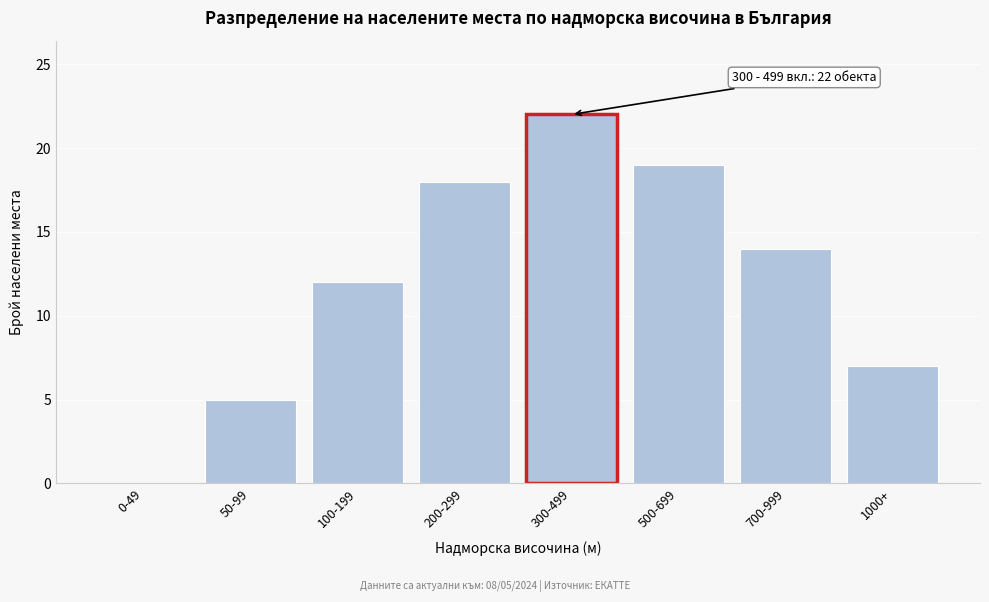

Reading left to right, extract all data points from this chart.

0-49=0	50-99=5	100-199=12	200-299=18	300-499=22	500-699=19	700-999=14	1000+=7